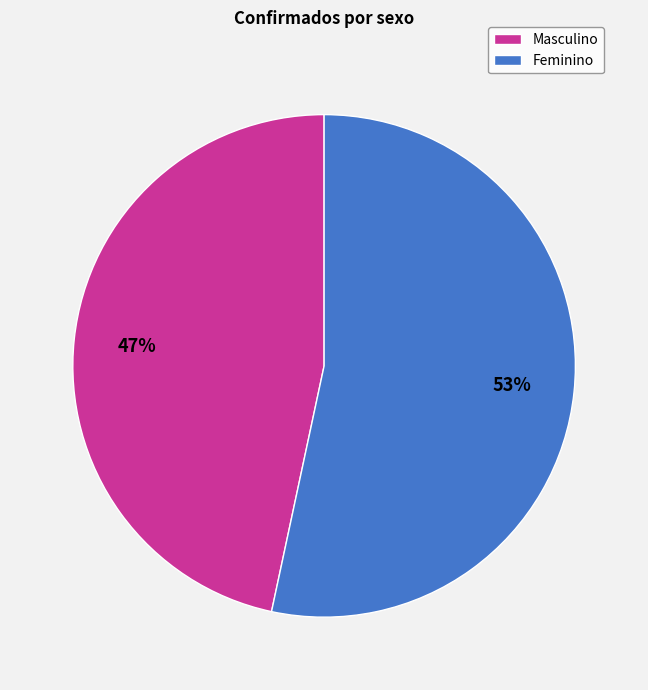

What percentage is the Feminino slice, to the nearest percent?

53%